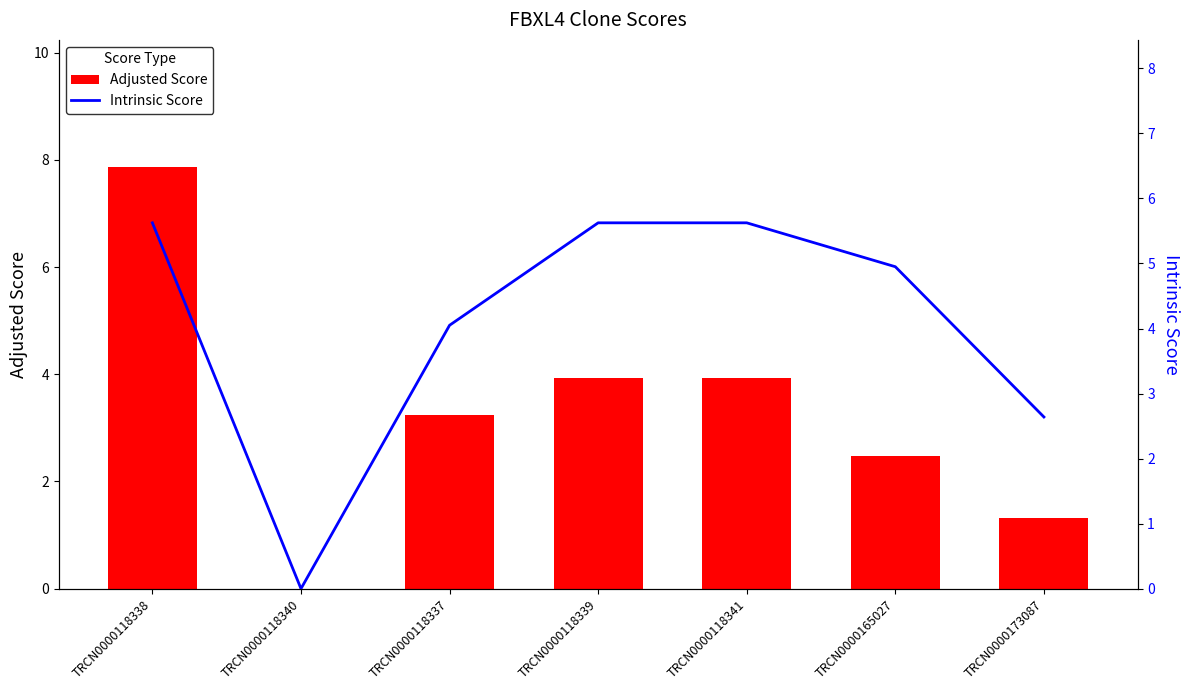

Where is Intrinsic Score nearest to the value 2?

TRCN0000173087